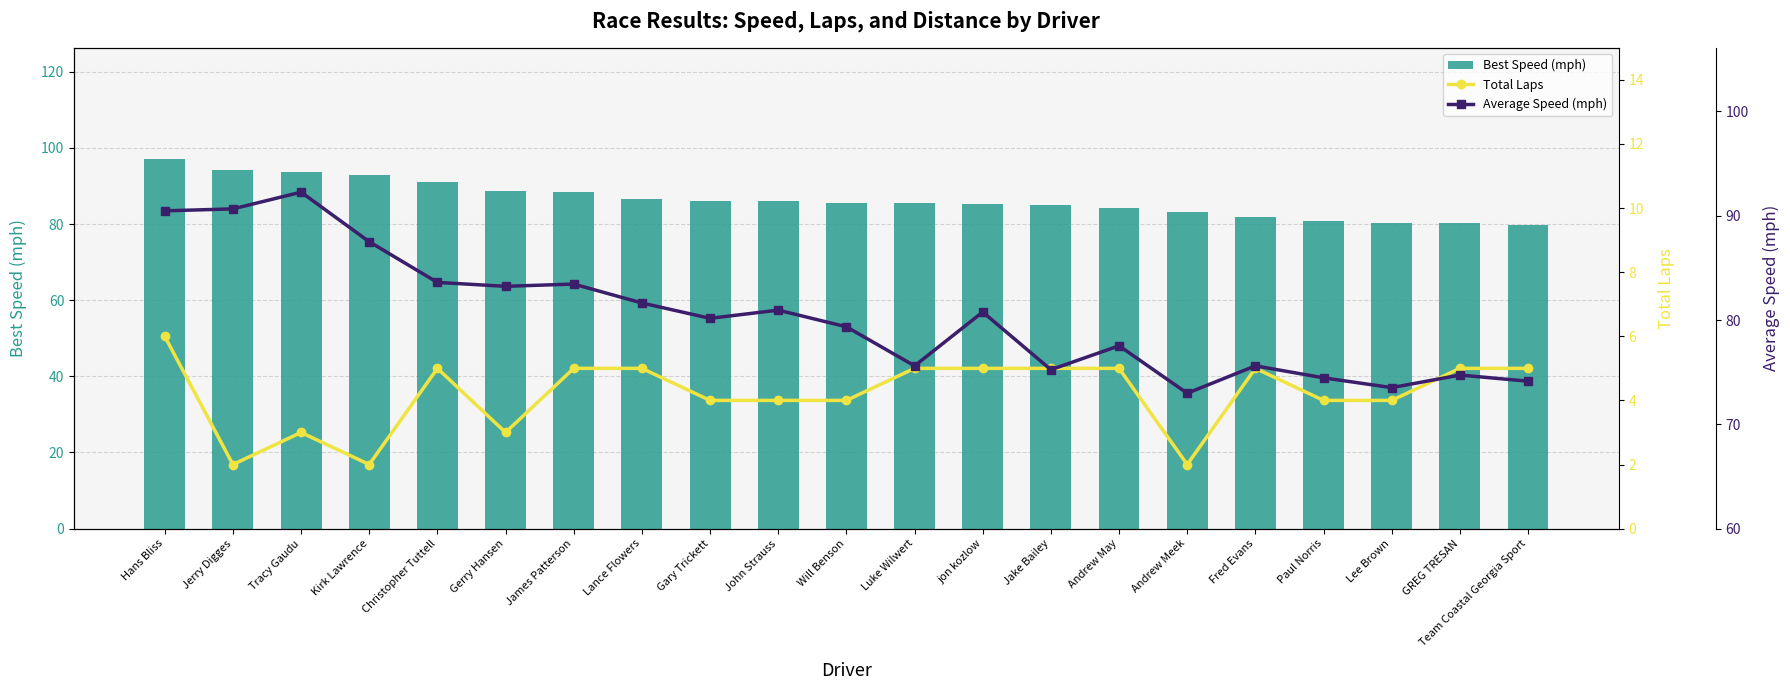

Reading left to right, list all the values displayed in this chart.

Best Speed (mph): Hans Bliss=97.1	Jerry Digges=94.2	Tracy Gaudu=93.6	Kirk Lawrence=93.0	Christopher Tuttell=91.1	Gerry Hansen=88.7	James Patterson=88.5	Lance Flowers=86.6	Gary Trickett=86.0	John Strauss=86.0	Will Benson=85.5	Luke Wilwert=85.4	jon kozlow=85.4	Jake Bailey=85.0	Andrew May=84.2	Andrew Meek=83.2	Fred Evans=81.8	Paul Norris=80.7	Lee Brown=80.3	GREG TRESAN=80.3	Team Coastal Georgia Sport=79.8
Total Laps: Hans Bliss=6.0	Jerry Digges=2.0	Tracy Gaudu=3.0	Kirk Lawrence=2.0	Christopher Tuttell=5.0	Gerry Hansen=3.0	James Patterson=5.0	Lance Flowers=5.0	Gary Trickett=4.0	John Strauss=4.0	Will Benson=4.0	Luke Wilwert=5.0	jon kozlow=5.0	Jake Bailey=5.0	Andrew May=5.0	Andrew Meek=2.0	Fred Evans=5.0	Paul Norris=4.0	Lee Brown=4.0	GREG TRESAN=5.0	Team Coastal Georgia Sport=5.0
Average Speed (mph): Hans Bliss=90.5	Jerry Digges=90.7	Tracy Gaudu=92.3	Kirk Lawrence=87.5	Christopher Tuttell=83.6	Gerry Hansen=83.2	James Patterson=83.4	Lance Flowers=81.6	Gary Trickett=80.2	John Strauss=81.0	Will Benson=79.4	Luke Wilwert=75.6	jon kozlow=80.8	Jake Bailey=75.2	Andrew May=77.5	Andrew Meek=73.0	Fred Evans=75.6	Paul Norris=74.5	Lee Brown=73.5	GREG TRESAN=74.7	Team Coastal Georgia Sport=74.1